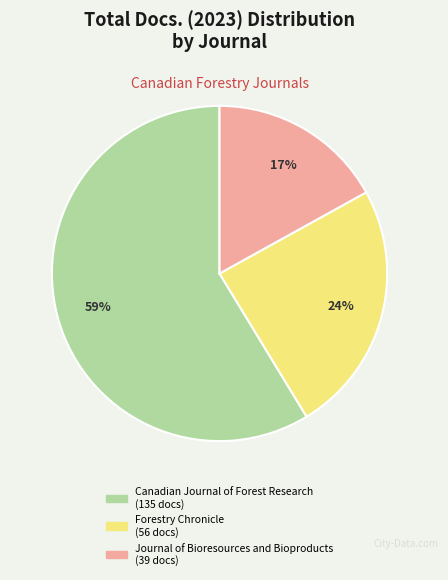

How many segments does this pie chart have?

3